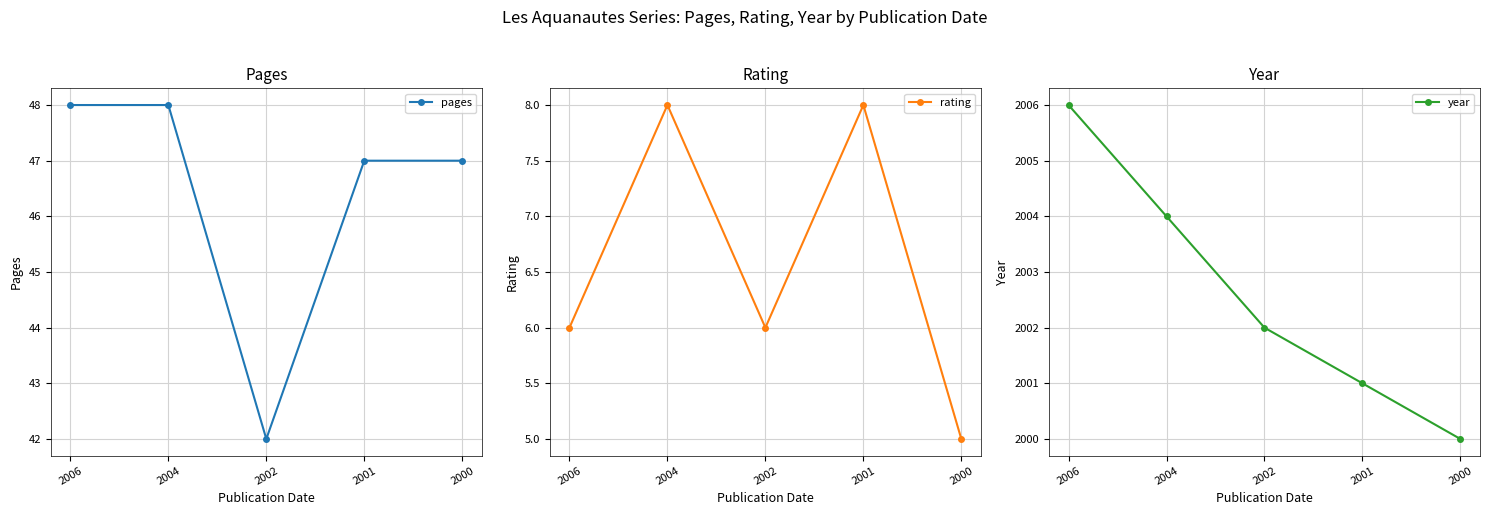

What are all the series names shown in the legend?

pages, rating, year